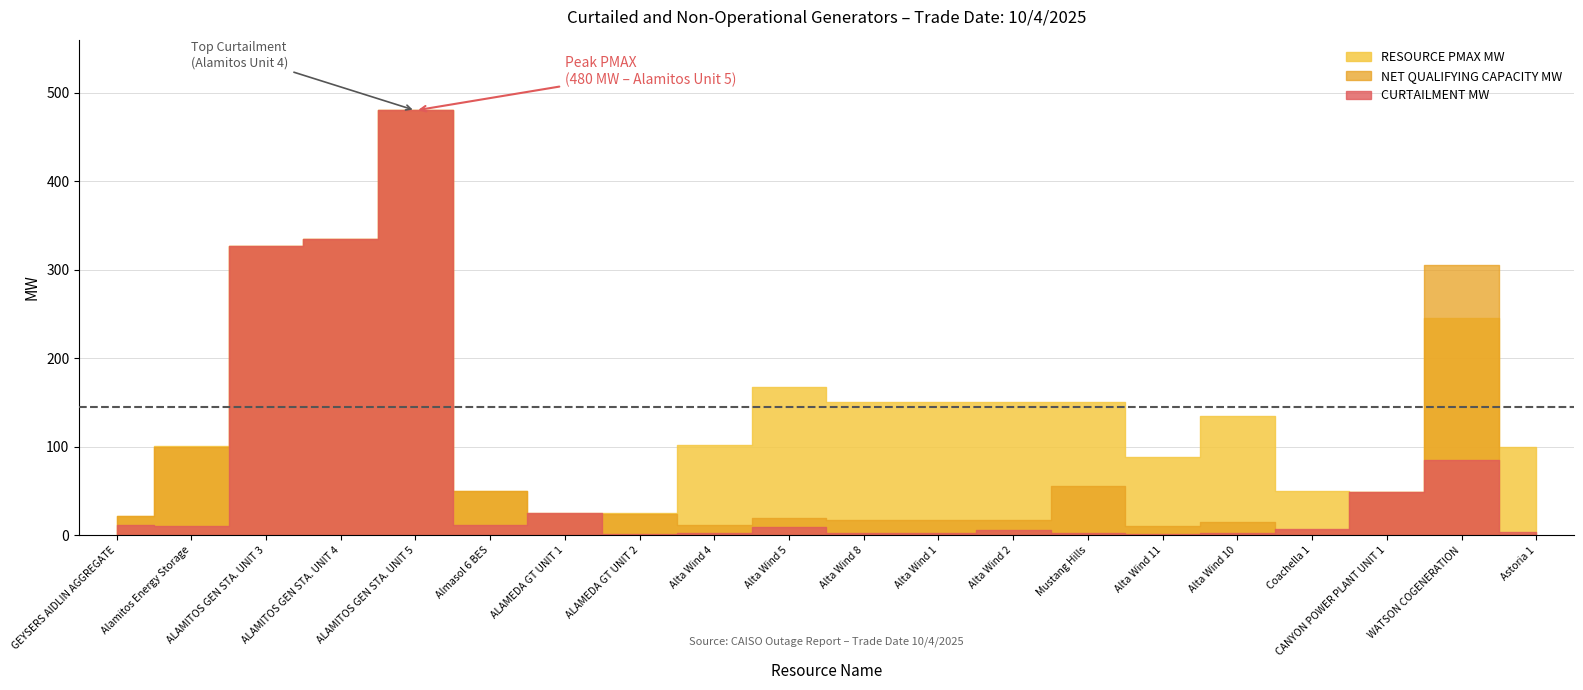

List the labels in order of CURTAILMENT MW value, largest first.

ALAMITOS GEN STA. UNIT 5, ALAMITOS GEN STA. UNIT 4, ALAMITOS GEN STA. UNIT 3, WATSON COGENERATION, CANYON POWER PLANT UNIT 1, ALAMEDA GT UNIT 1, GEYSERS AIDLIN AGGREGATE, Almasol 6 BES, Alamitos Energy Storage, Alta Wind 5, Coachella 1, Alta Wind 2, Astoria 1, Alta Wind 4, Alta Wind 8, Alta Wind 1, Mustang Hills, Alta Wind 10, Alta Wind 11, ALAMEDA GT UNIT 2